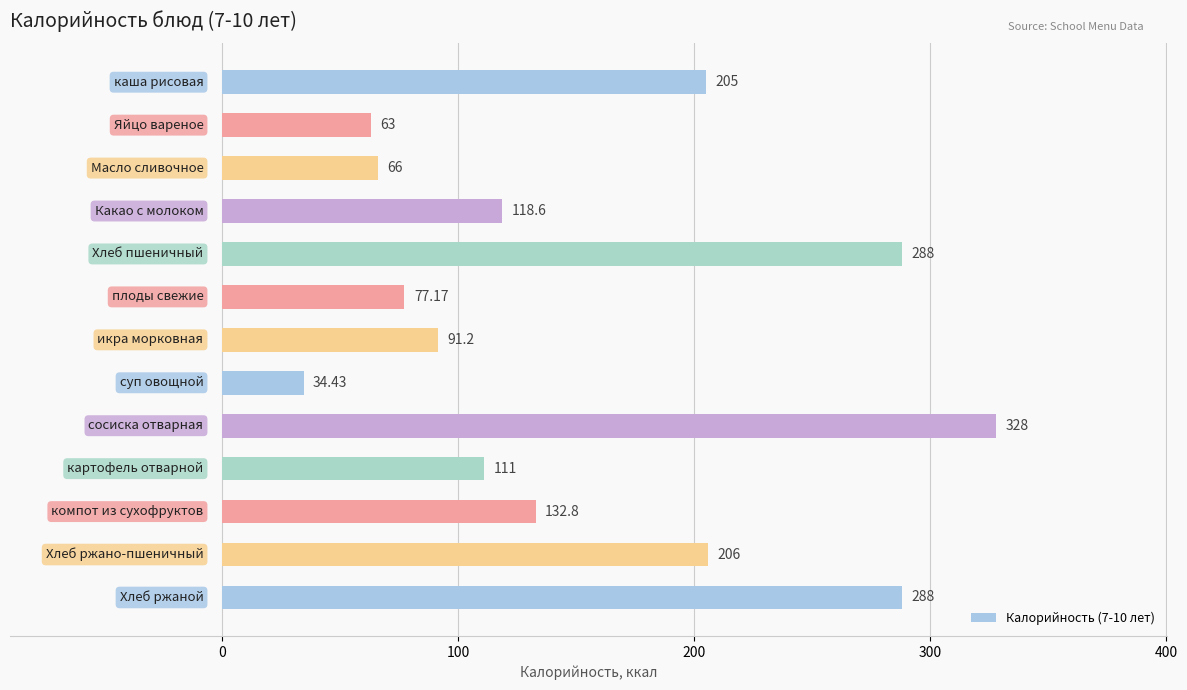

How many bars are there in total?

13